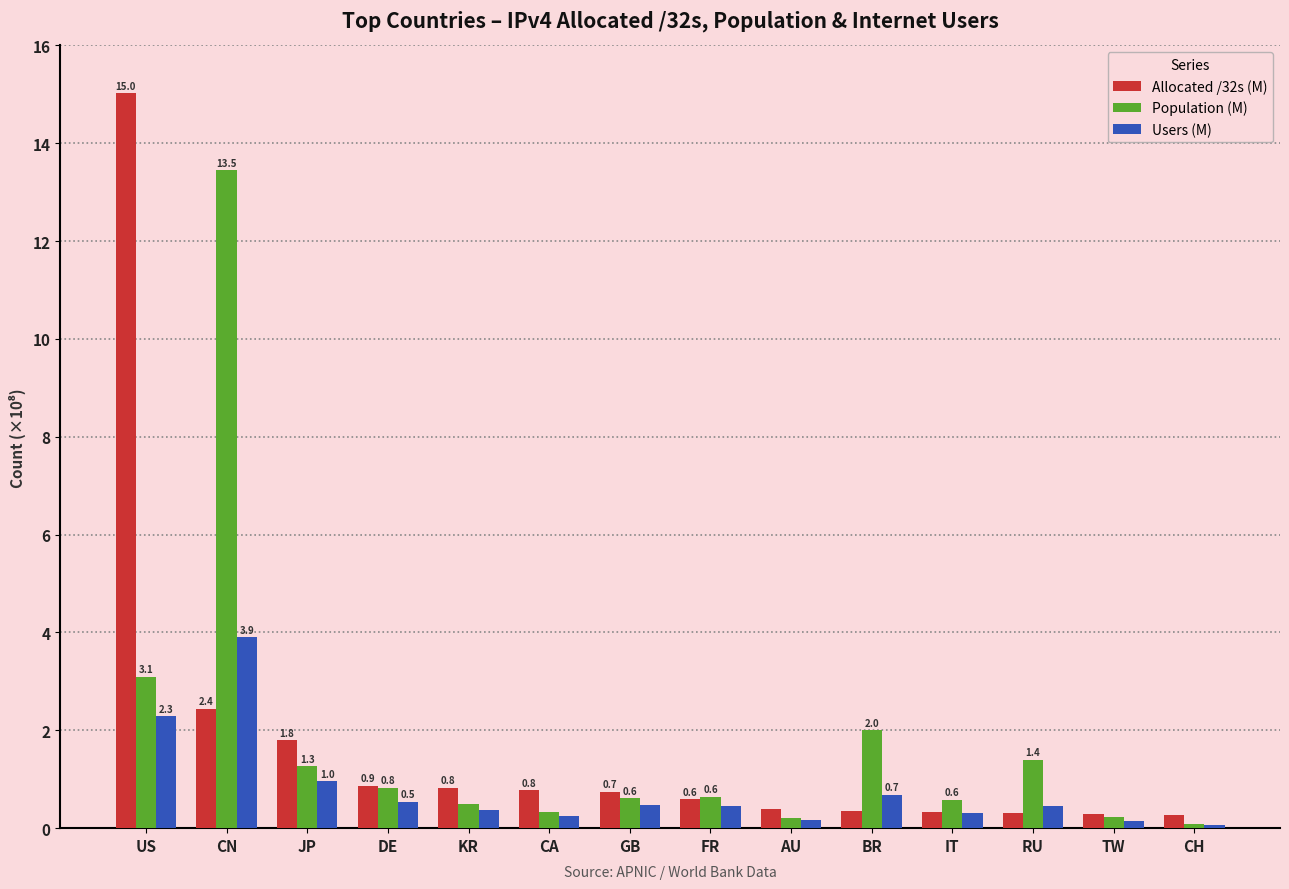

What is the total value across all series at AU?

0.8